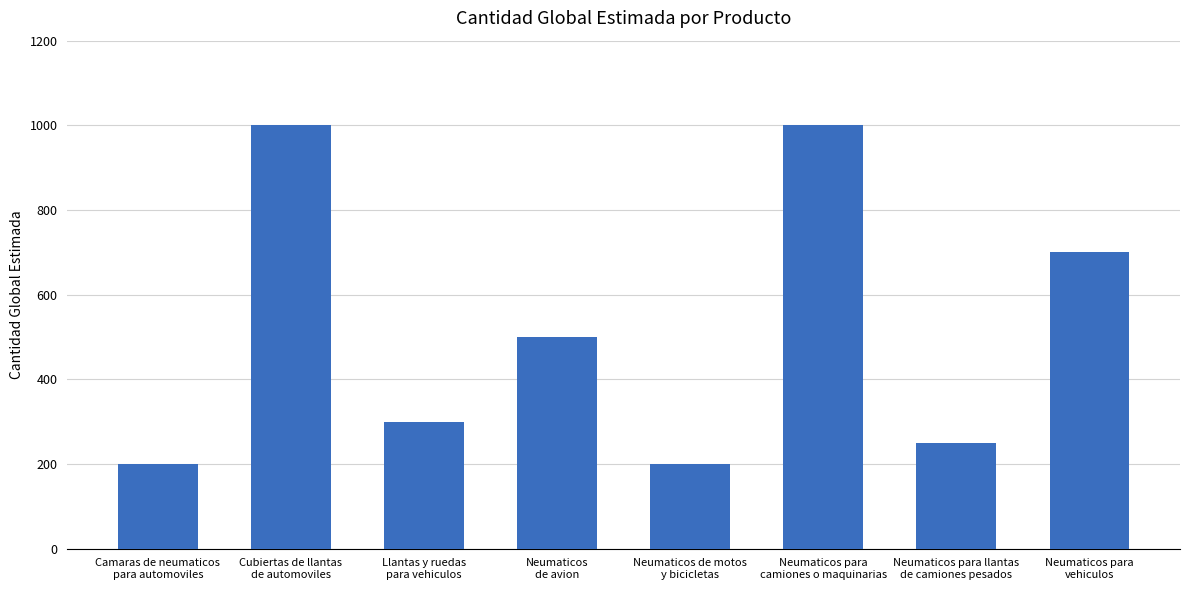

Which has a higher value, Neumaticos para
camiones o maquinarias or Camaras de neumaticos
para automoviles?

Neumaticos para
camiones o maquinarias